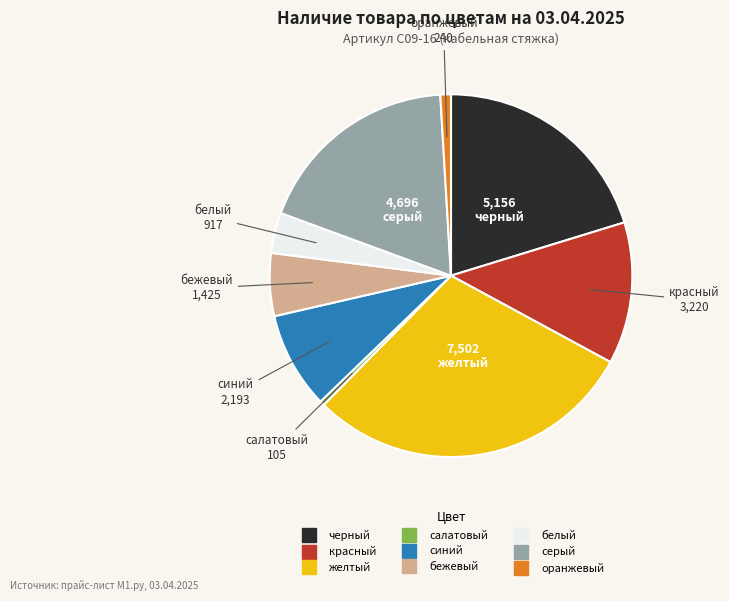

What is the ratio of the value at белый to the value at черный?

0.2